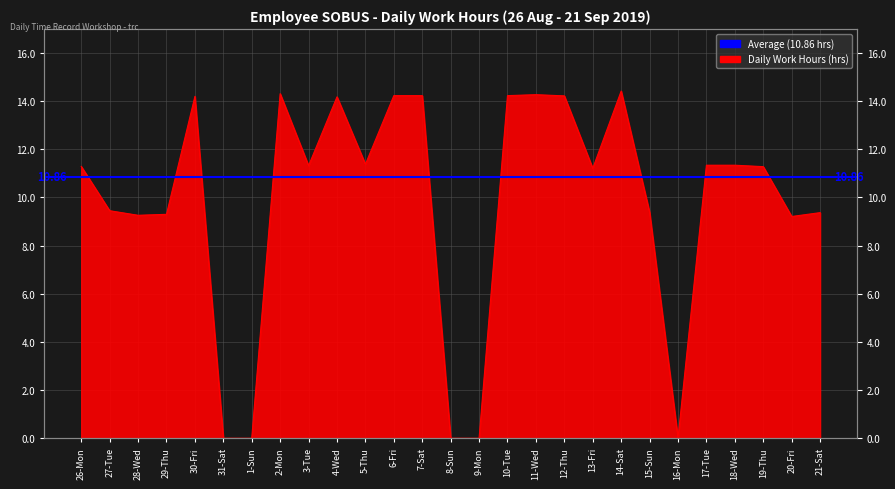

Approximately how many times larger is the value at 6-Fri compared to 11-Wed?

1.0